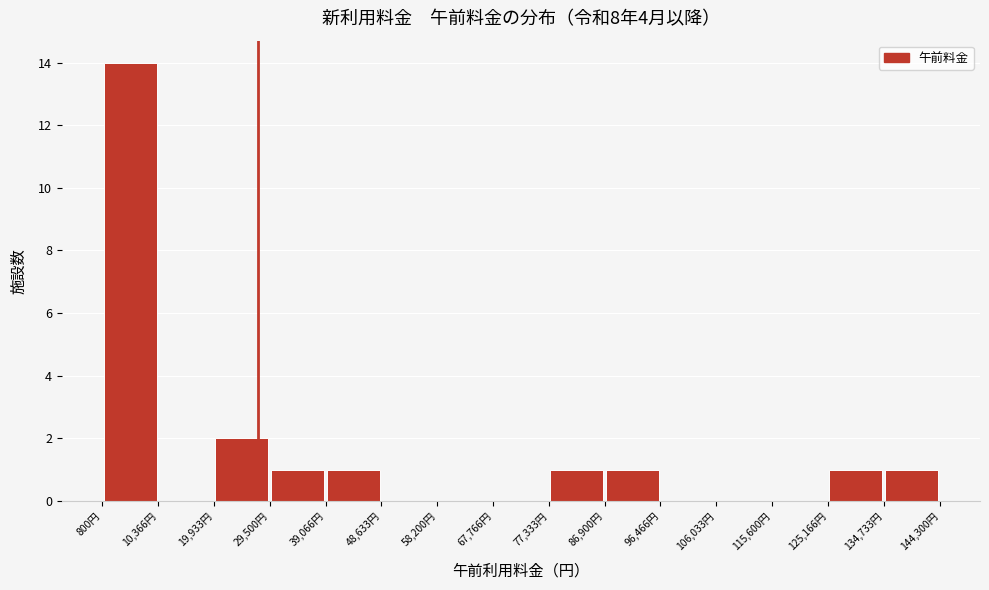

Reading left to right, list every bar in this chart as the range it spans on the x-axis followed by its height. Neither the bar edges nor the heights are printed on the chart, so give them approximately, as read against the axes.

1000 to 10000: 14
10000 to 20000: 0
20000 to 30000: 2
30000 to 39000: 1
39000 to 49000: 1
49000 to 58000: 0
58000 to 68000: 0
68000 to 77000: 0
77000 to 87000: 1
87000 to 96000: 1
96000 to 106000: 0
106000 to 116000: 0
116000 to 125000: 0
125000 to 135000: 1
135000 to 144000: 1